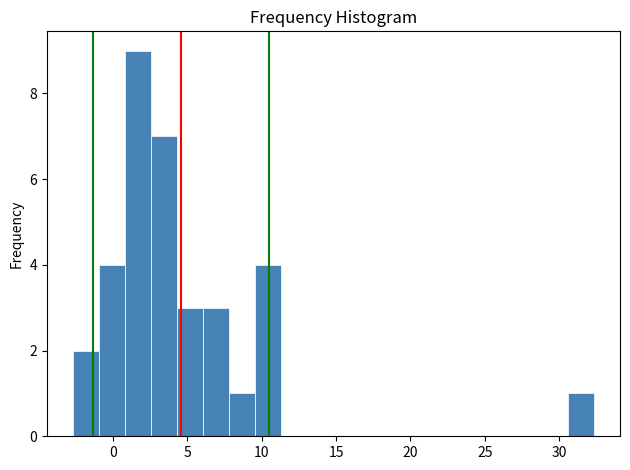

Read against the x-axis, roughly where is the centre of the tallest bar?

1.5